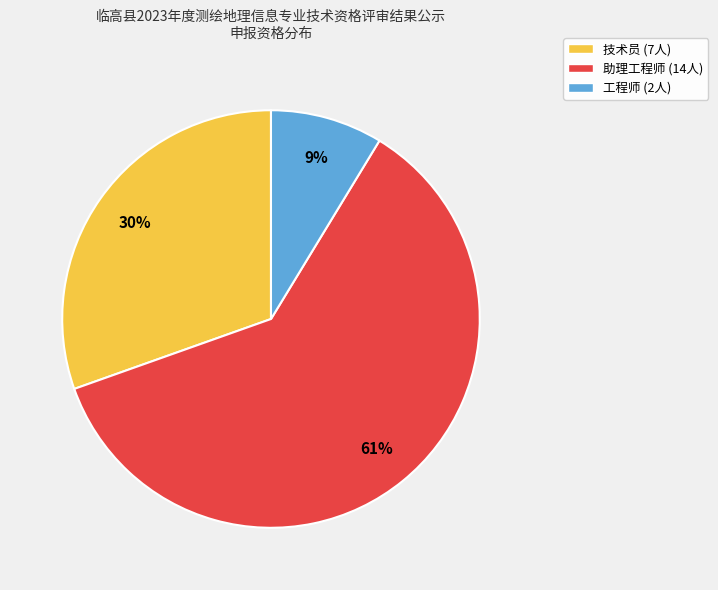

Approximately how many times larger is the value at 助理工程师 compared to 技术员?

2.0